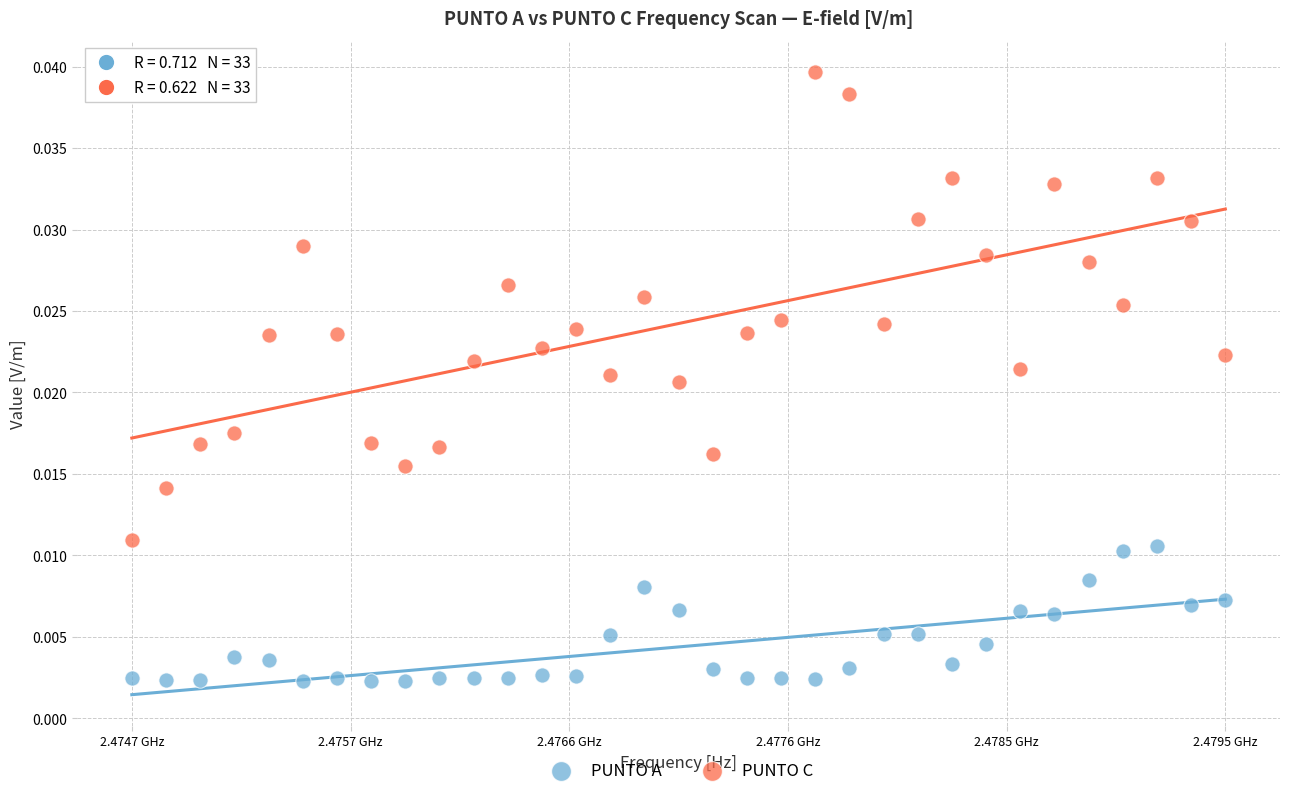

Across all data points, what is the range of X values (max minus min)?

4800000.0